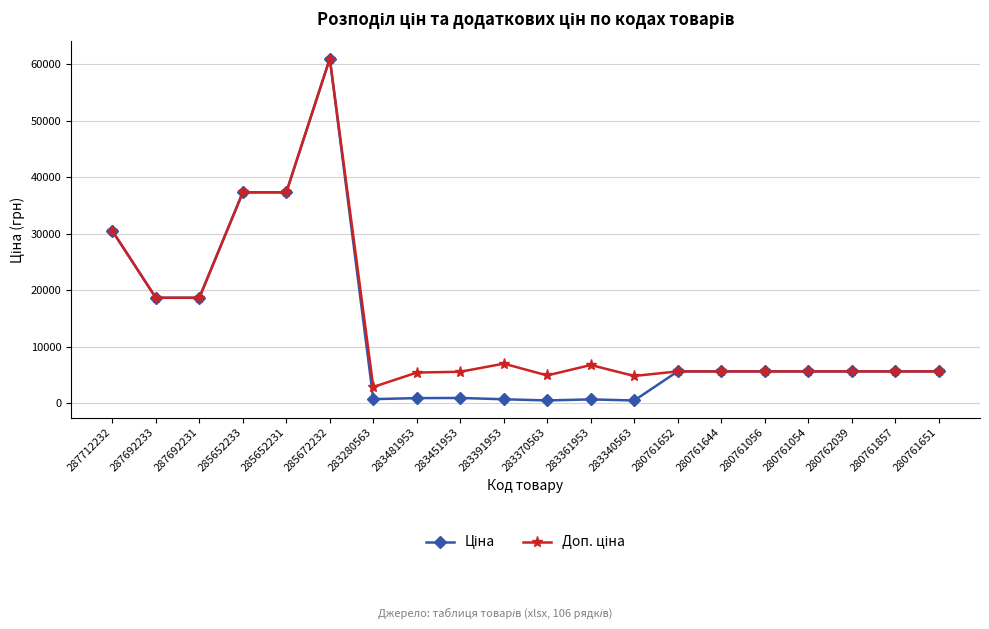

What is the total value across all series at 285652233?

74686.0